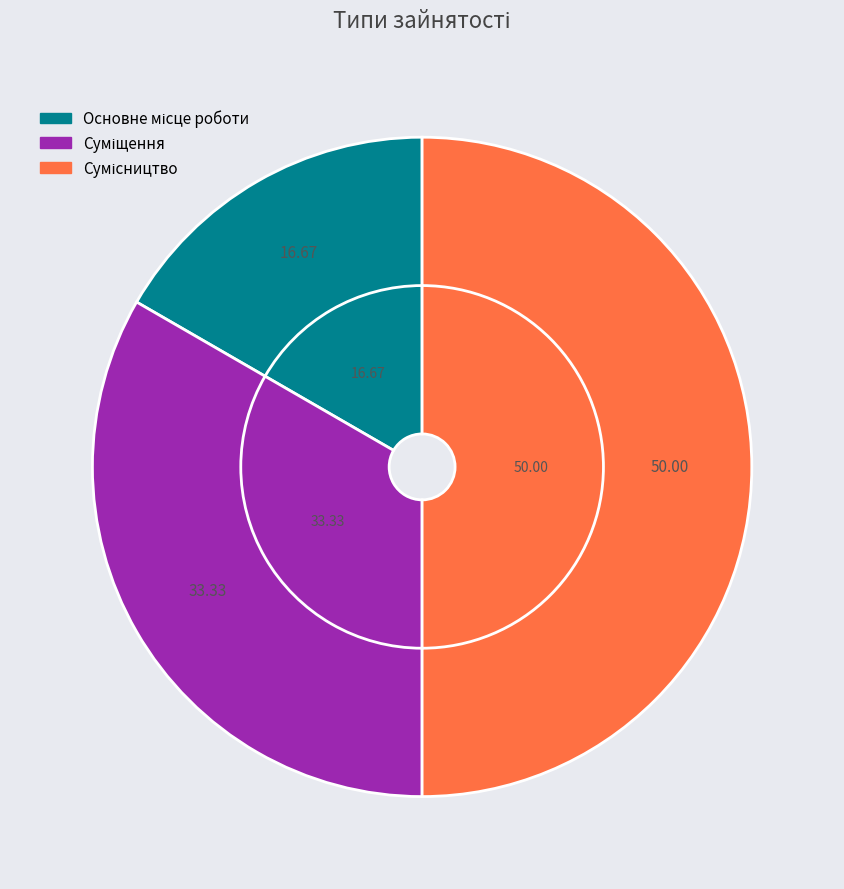

To the nearest percent, what is the average slice percentage?

33%